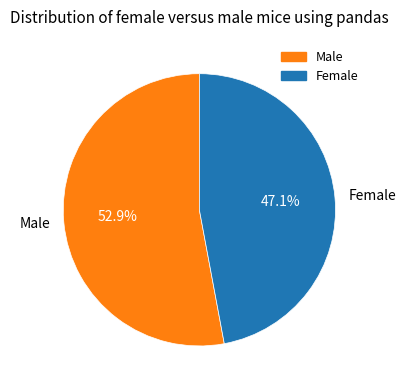

Which slice is the largest?

Male